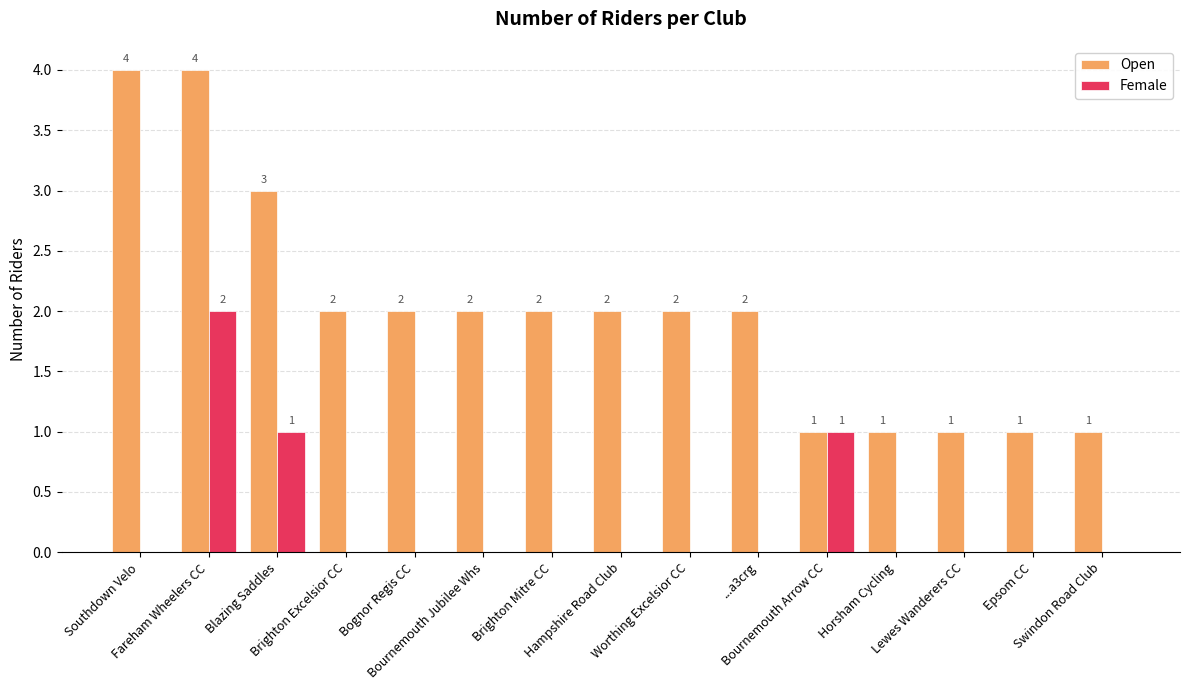

Reading left to right, transcribe all the data shown in this chart.

Open: Southdown Velo=4	Fareham Wheelers CC=4	Blazing Saddles=3	Brighton Excelsior CC=2	Bognor Regis CC=2	Bournemouth Jubilee Whs=2	Brighton Mitre CC=2	Hampshire Road Club=2	Worthing Excelsior CC=2	...a3crg=2	Bournemouth Arrow CC=1	Horsham Cycling=1	Lewes Wanderers CC=1	Epsom CC=1	Swindon Road Club=1
Female: Southdown Velo=0	Fareham Wheelers CC=2	Blazing Saddles=1	Brighton Excelsior CC=0	Bognor Regis CC=0	Bournemouth Jubilee Whs=0	Brighton Mitre CC=0	Hampshire Road Club=0	Worthing Excelsior CC=0	...a3crg=0	Bournemouth Arrow CC=1	Horsham Cycling=0	Lewes Wanderers CC=0	Epsom CC=0	Swindon Road Club=0